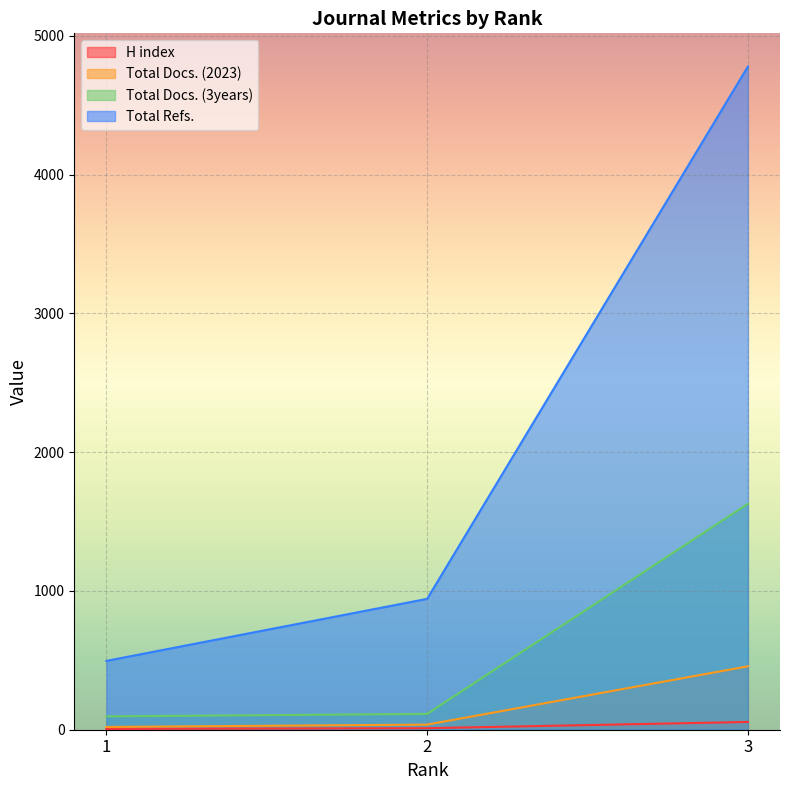

What is the sum of the H index values at 2 and 3?

67